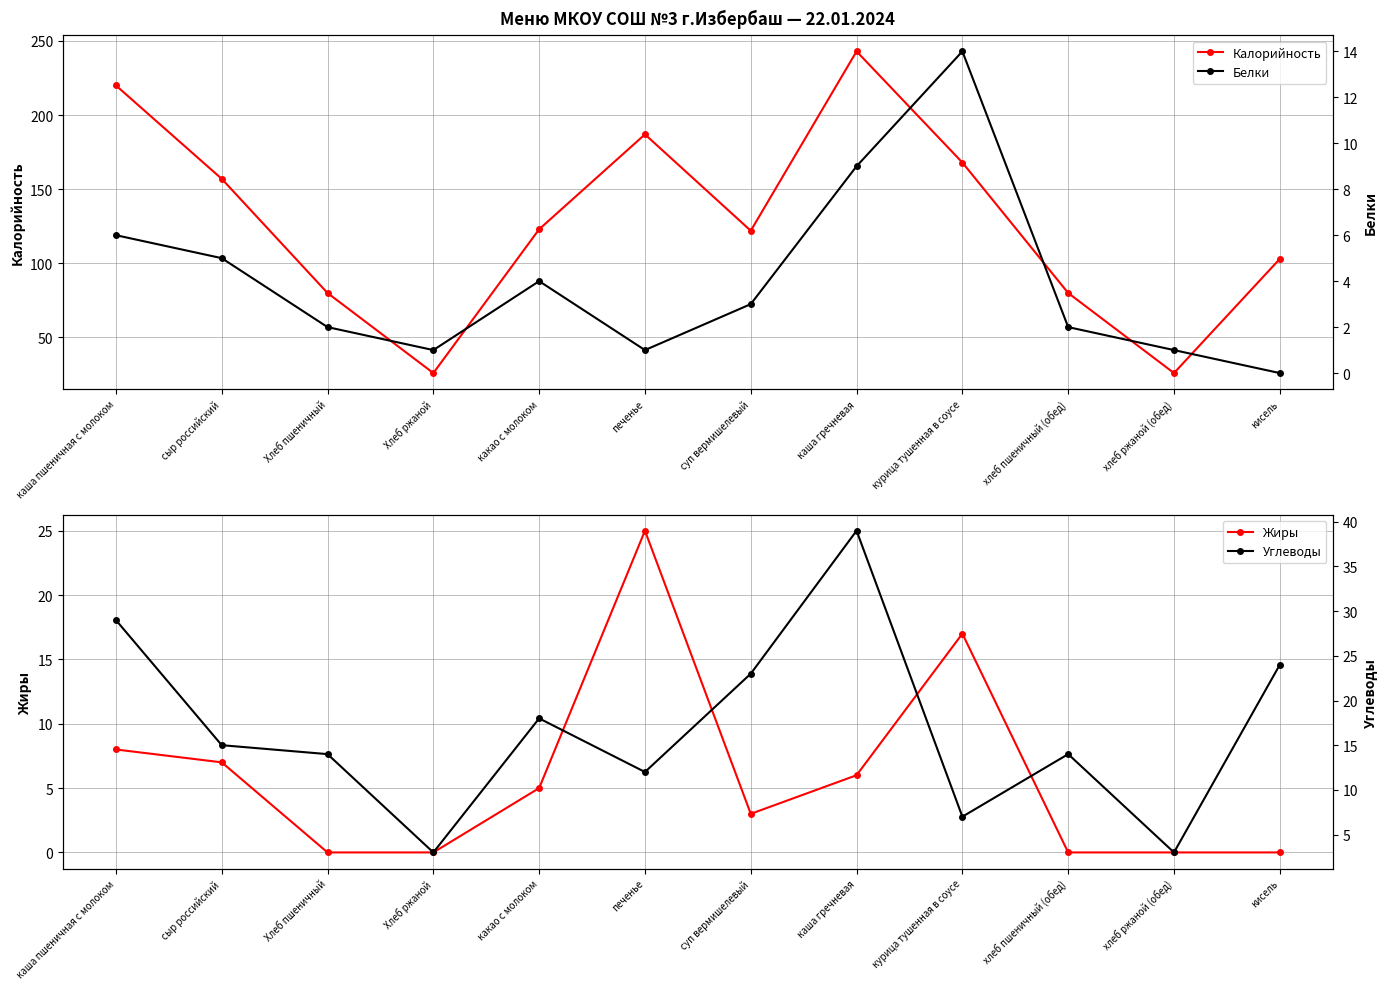

What is the sum of all Белки values?

48